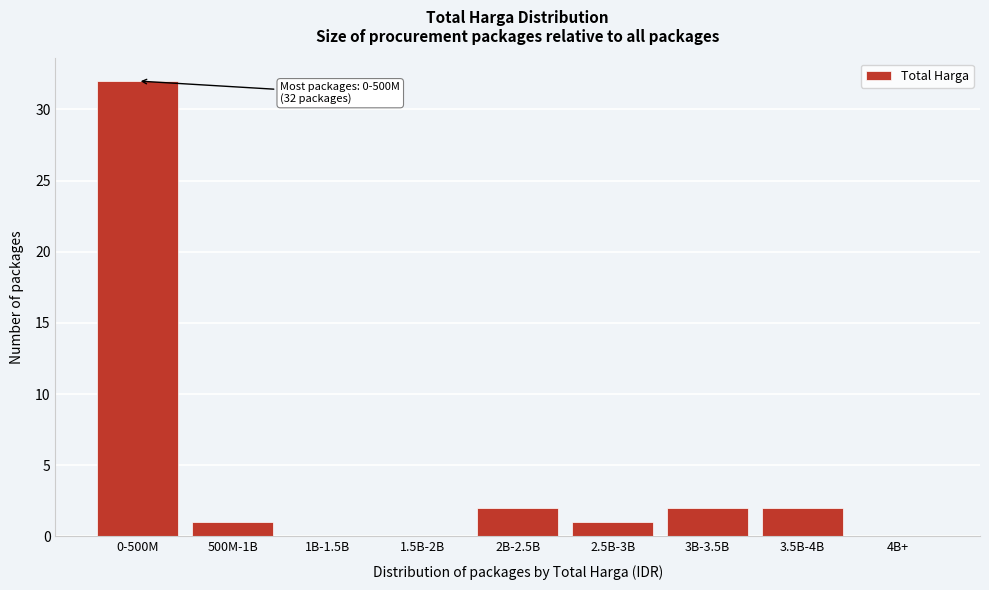

Reading left to right, what are all the values shown in this chart?

0-500M=32	500M-1B=1	1B-1.5B=0	1.5B-2B=0	2B-2.5B=2	2.5B-3B=1	3B-3.5B=2	3.5B-4B=2	4B+=0